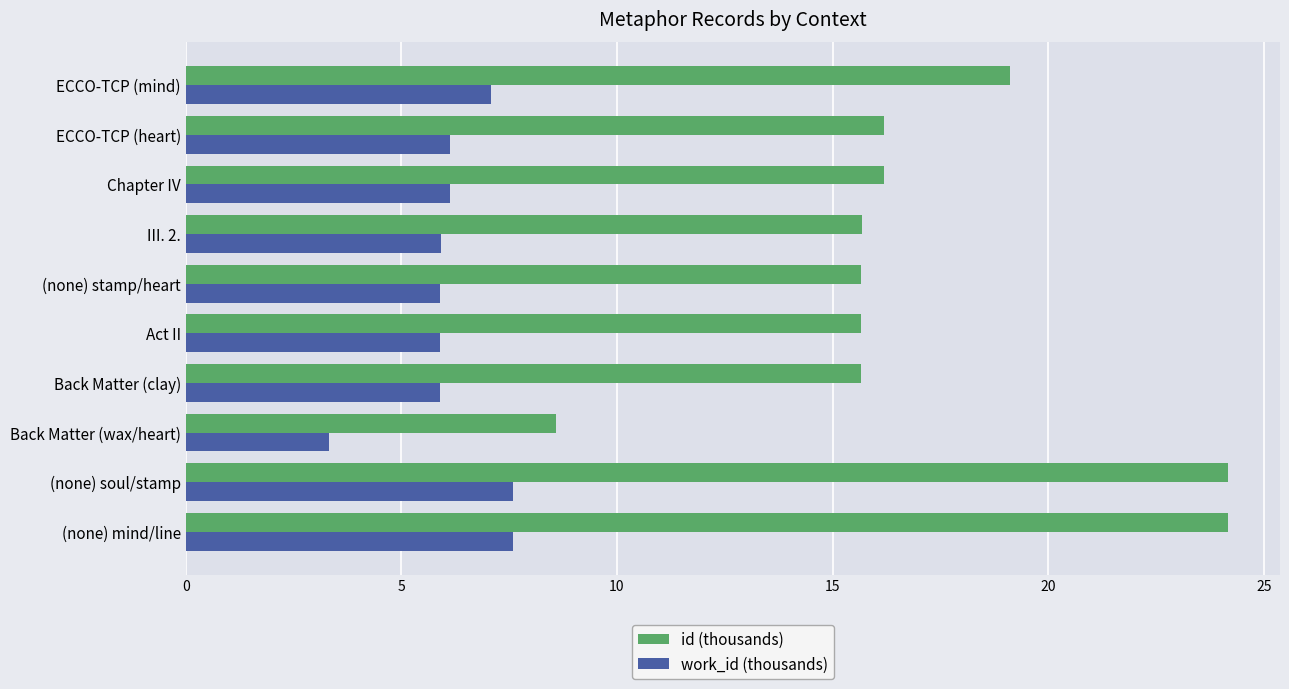

What is the lowest value of the id (thousands) series?

8.6